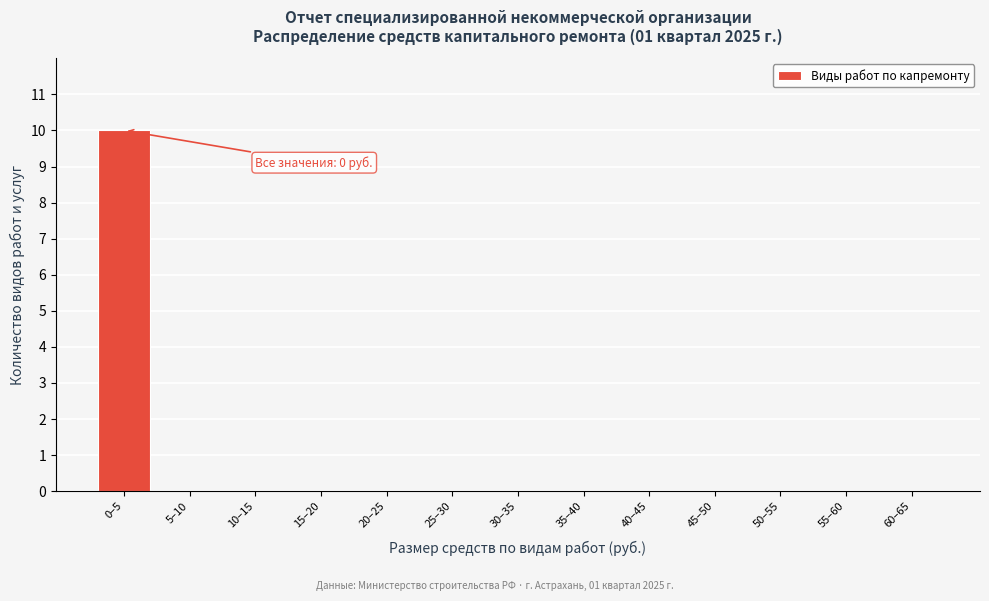

Reading left to right, transcribe all the data shown in this chart.

0–5=10	5–10=0	10–15=0	15–20=0	20–25=0	25–30=0	30–35=0	35–40=0	40–45=0	45–50=0	50–55=0	55–60=0	60–65=0